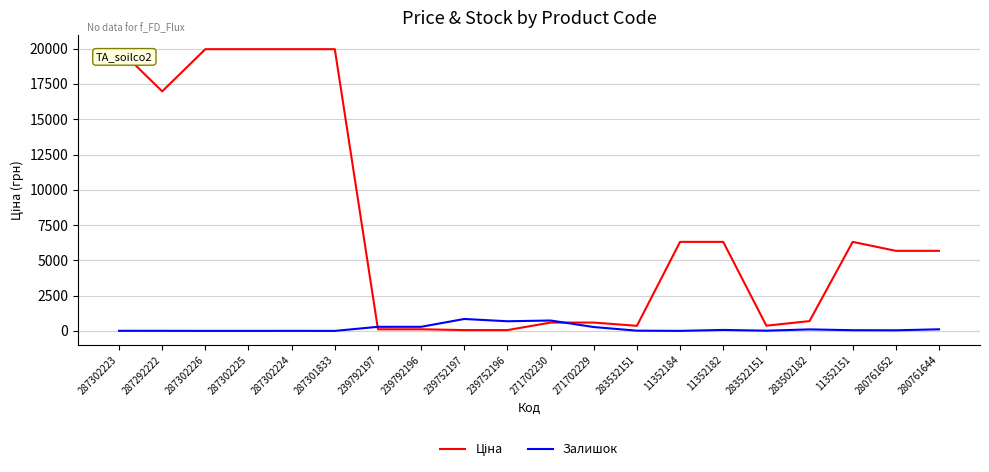

What is the greatest value displayed?

19964.2